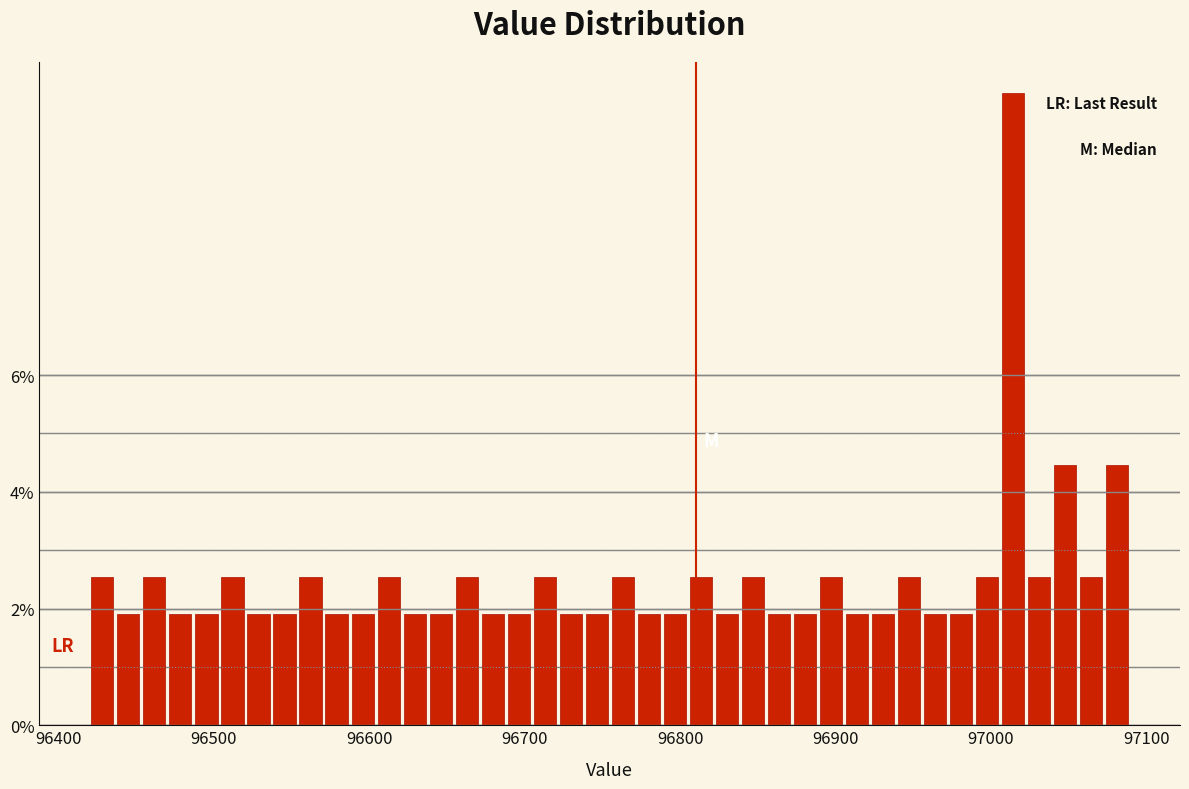

Around what value on the x-axis is the tallest bar? Give the approximate position of its centre, as read against the axis.

97010